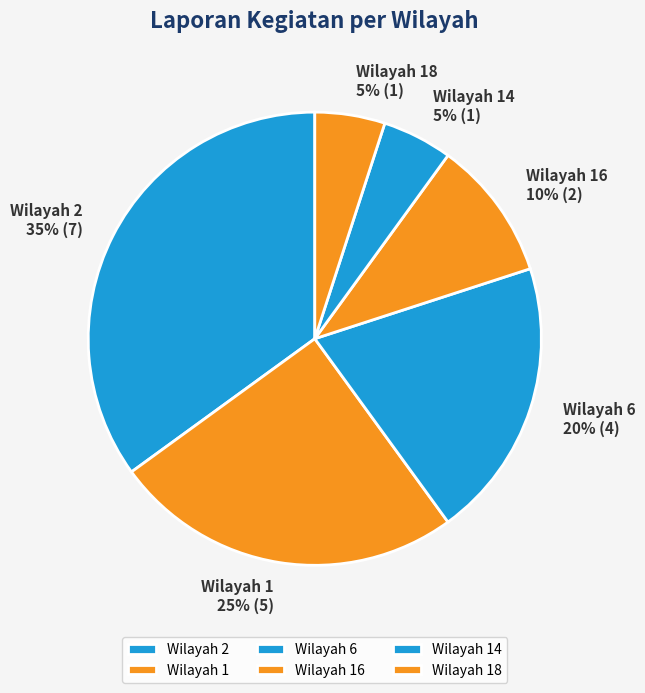

To the nearest percent, what is the difference between the Wilayah 1 and Wilayah 18 slice percentages?

20%